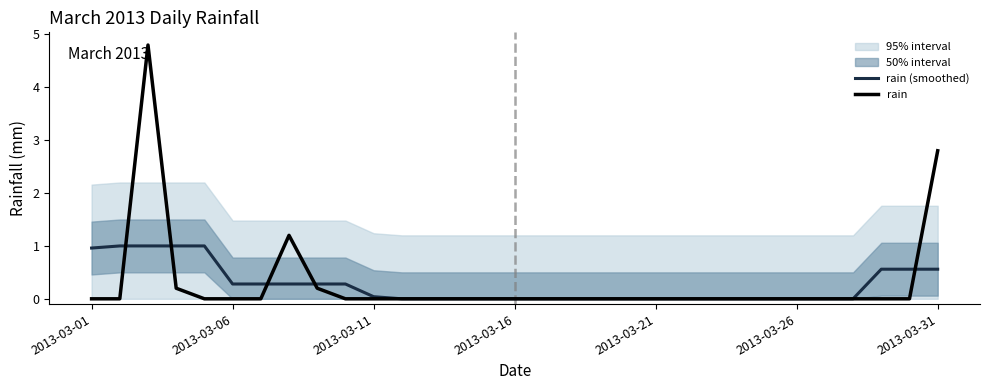

What is the average value of the rain series?

0.3